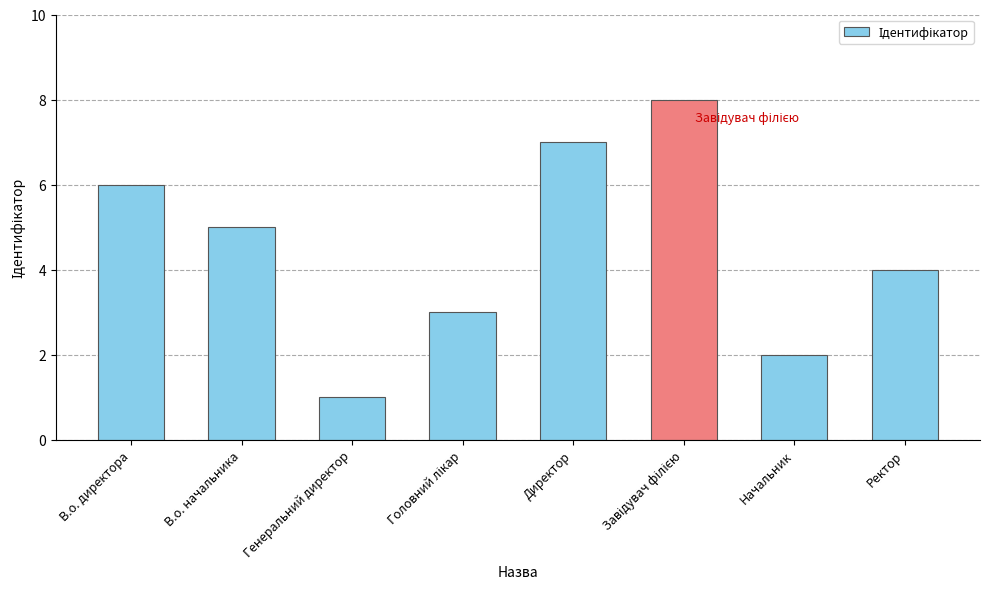

Are the bars grouped side by side (vs. stacked)?

No